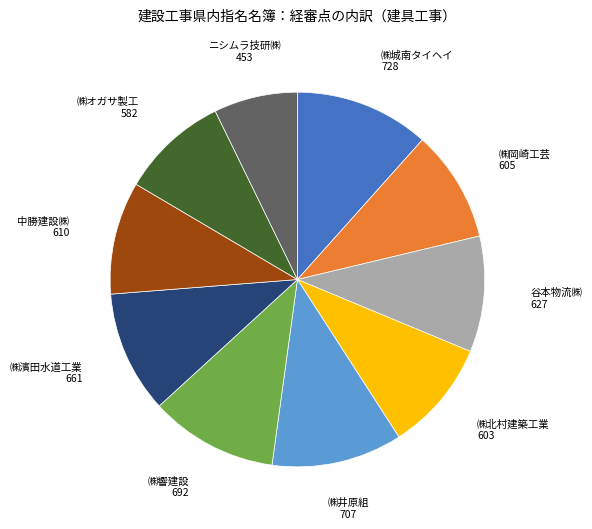

Is there any slice that represents more than half of the pie?

No